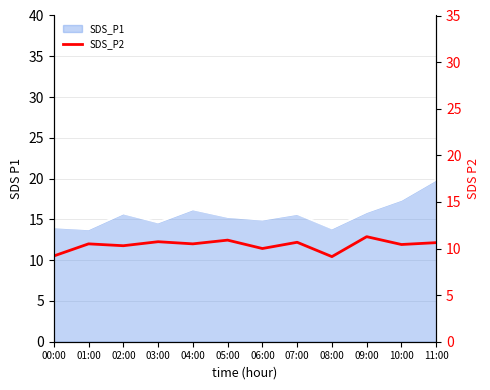

What is the difference between the second highest and second lowest values?

1.7